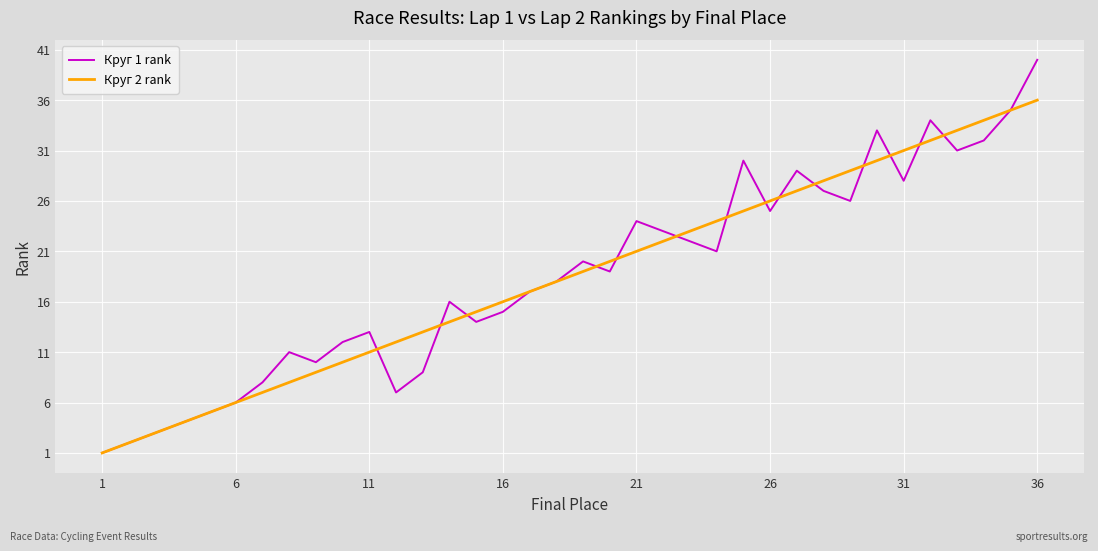

Rank the series by their maximum value, from highest to lowest.

Круг 1 rank, Круг 2 rank